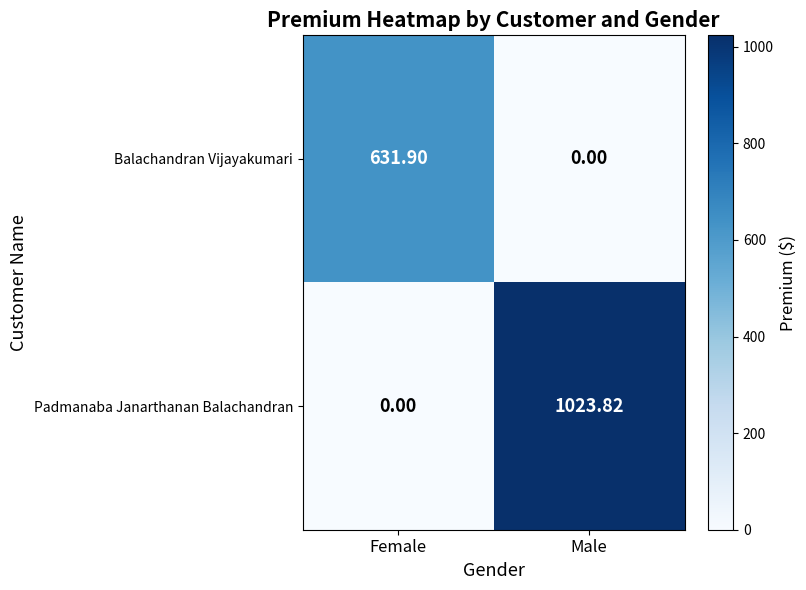

At how many categories does at least one series exceed 389?

2